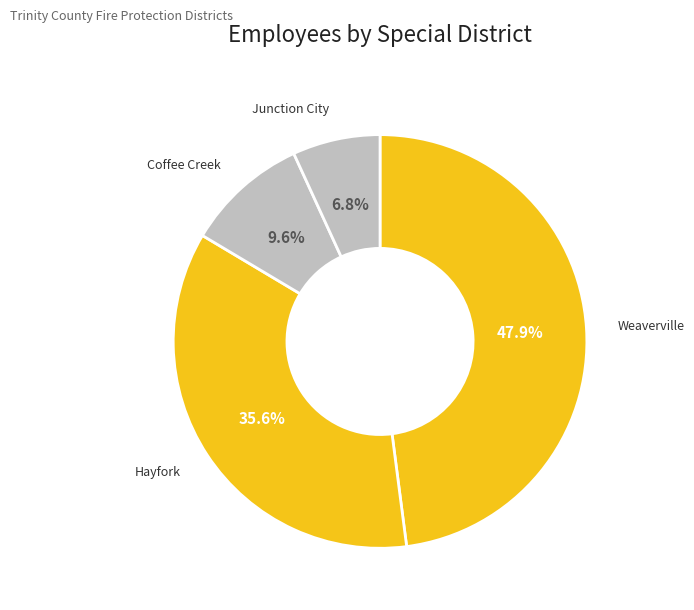

What is the smallest slice in the pie chart?

Junction City Fire Protection District